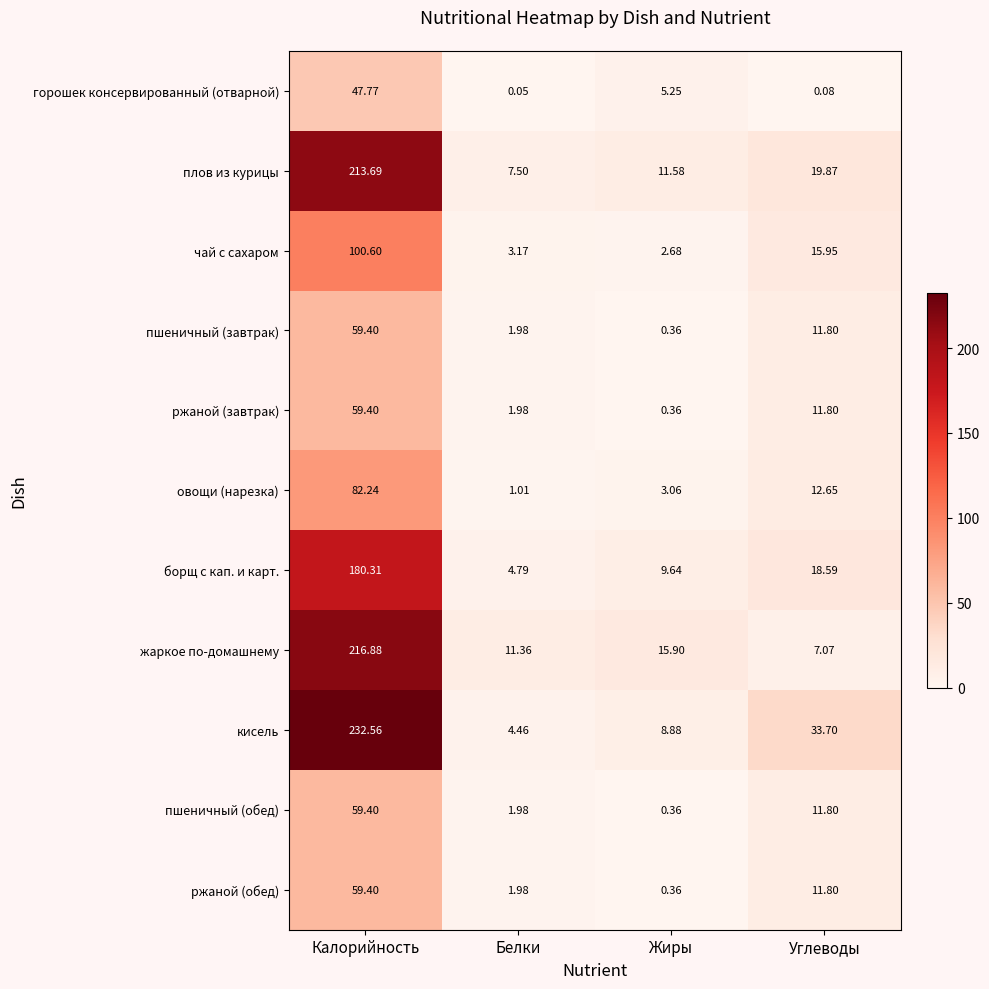

Which series changed the most between Калорийность and Углеводы?

жаркое по-домашнему